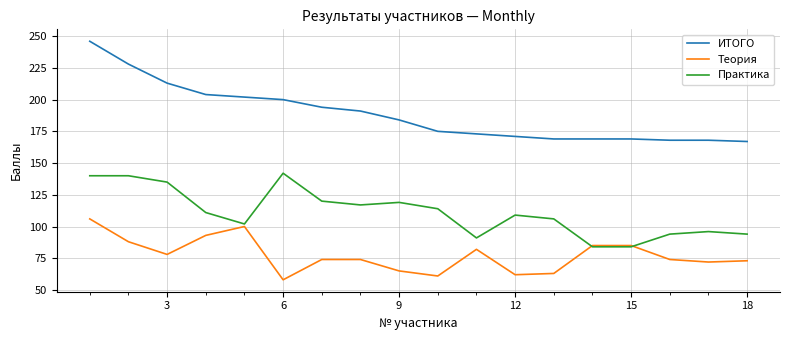

What is the minimum value shown in the chart?

58